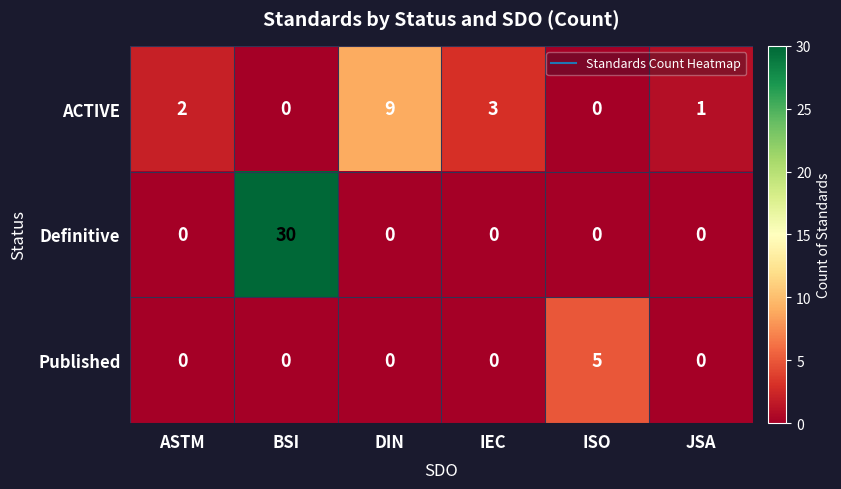

What is the spread (max minus min) of values at DIN?

9